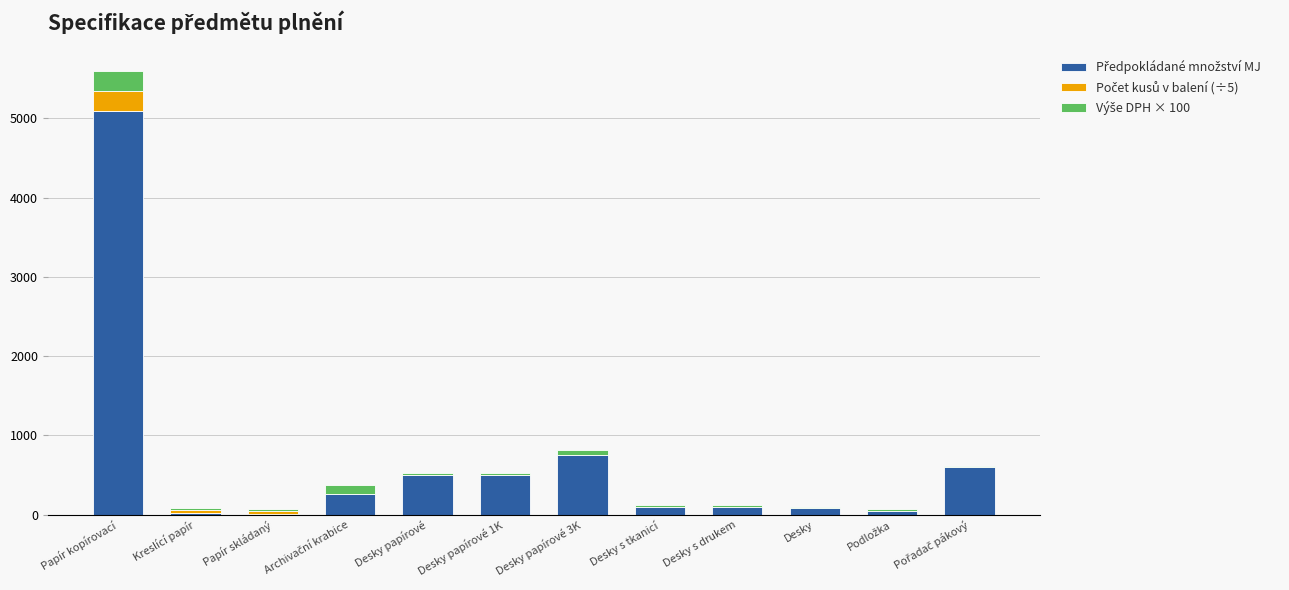

At which category is the sum across all series the highest?

Papír kopírovací